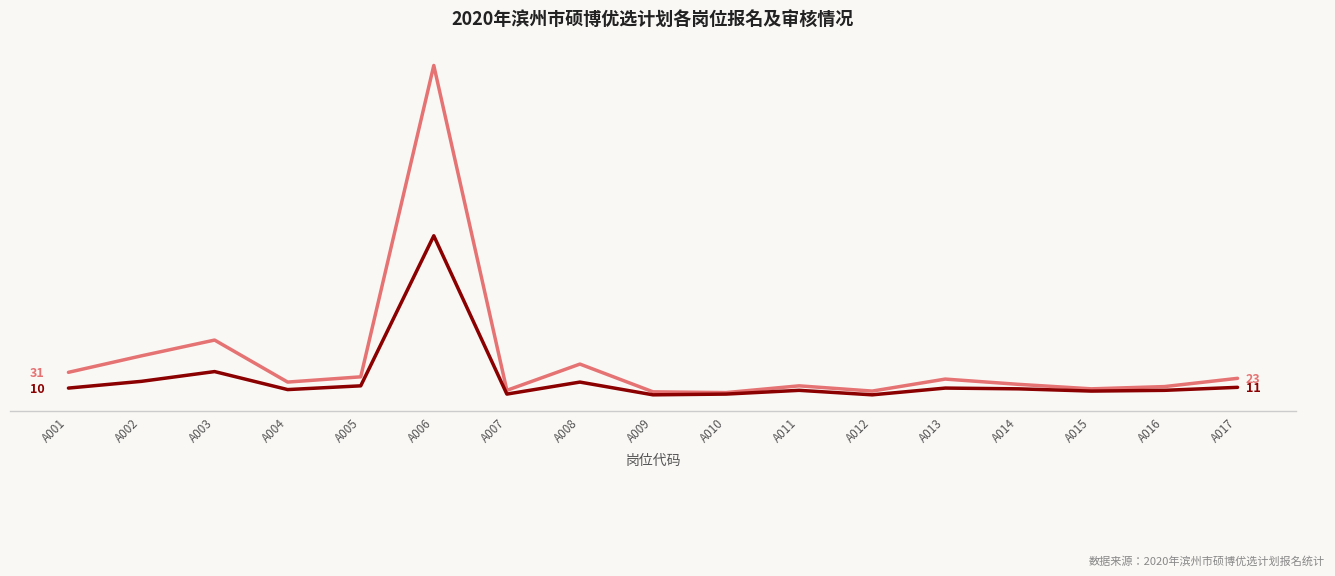

Which has a higher value, A007 or A011?

A011